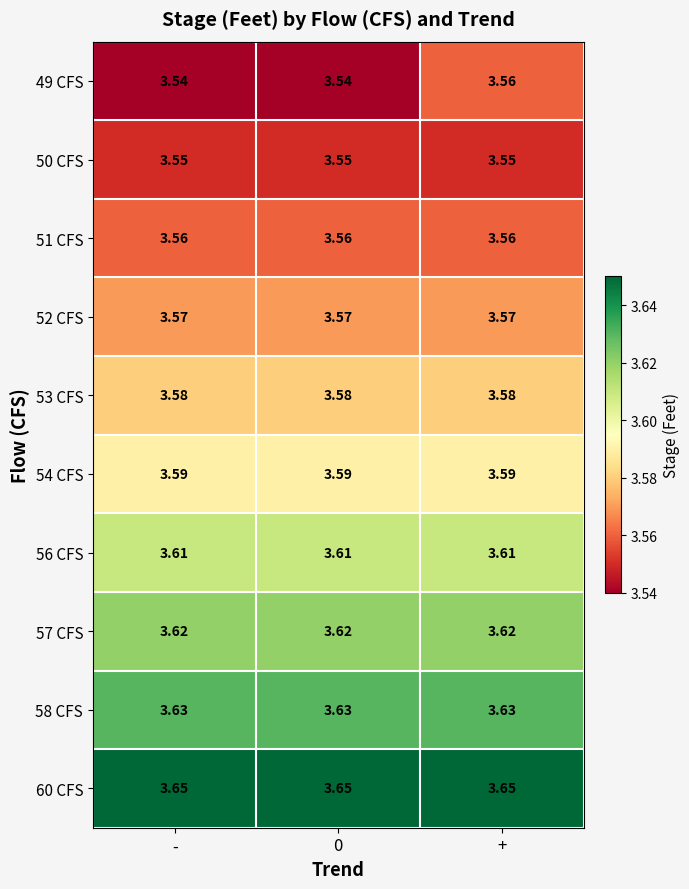

Which series has the largest total across all categories?

60 CFS